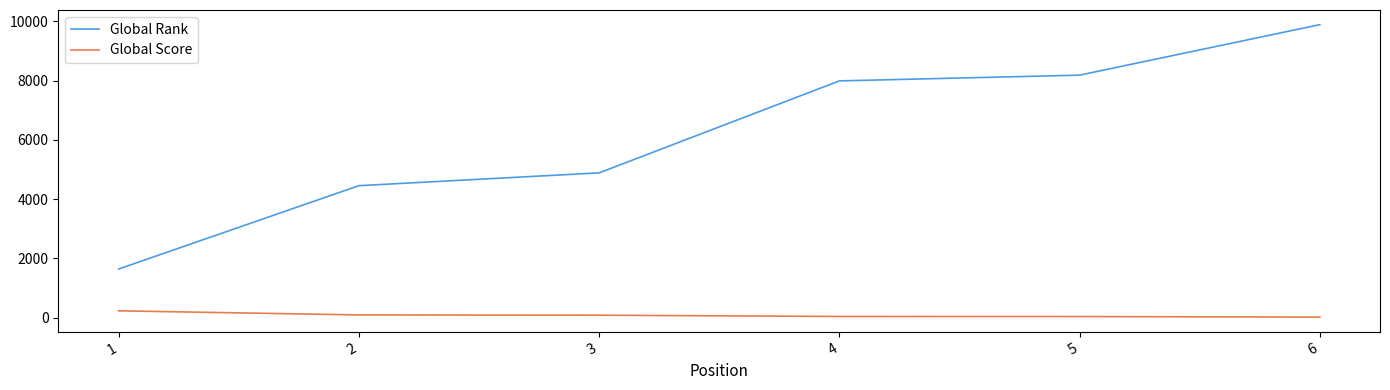

Which series changed the most between 2 and 4?

Global Rank